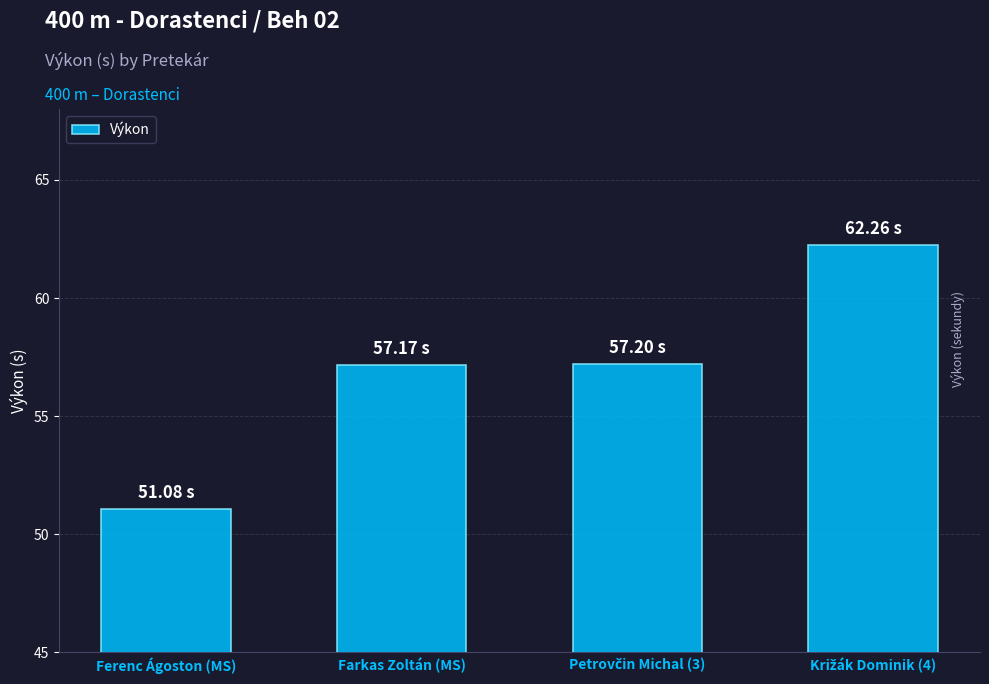

Approximately how many times larger is the value at Ferenc Ágoston (MS) compared to Farkas Zoltán (MS)?

0.9